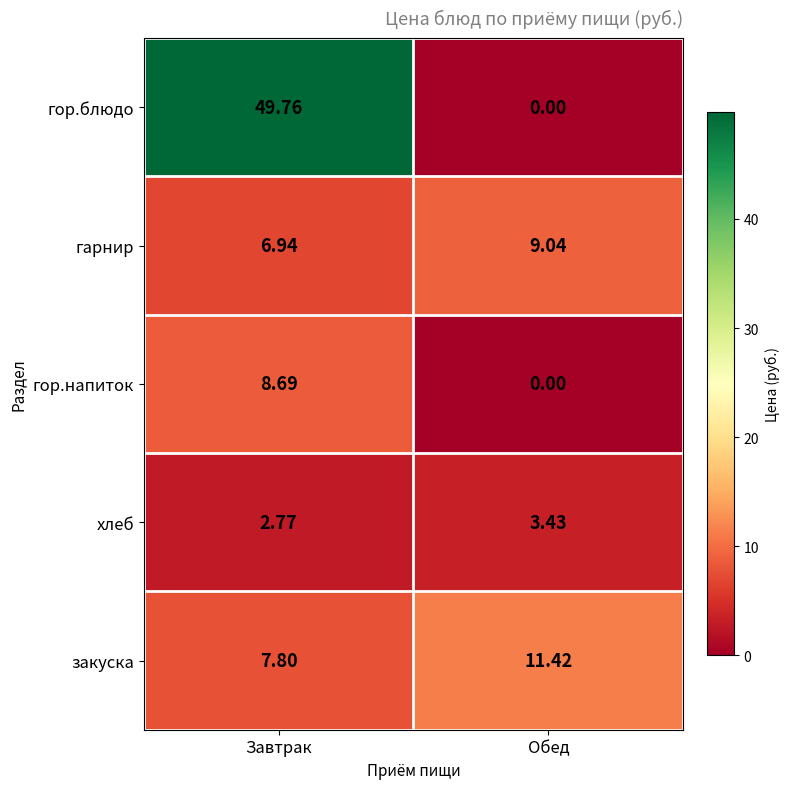

List the labels in order of гор.блюдо value, smallest first.

Обед, Завтрак